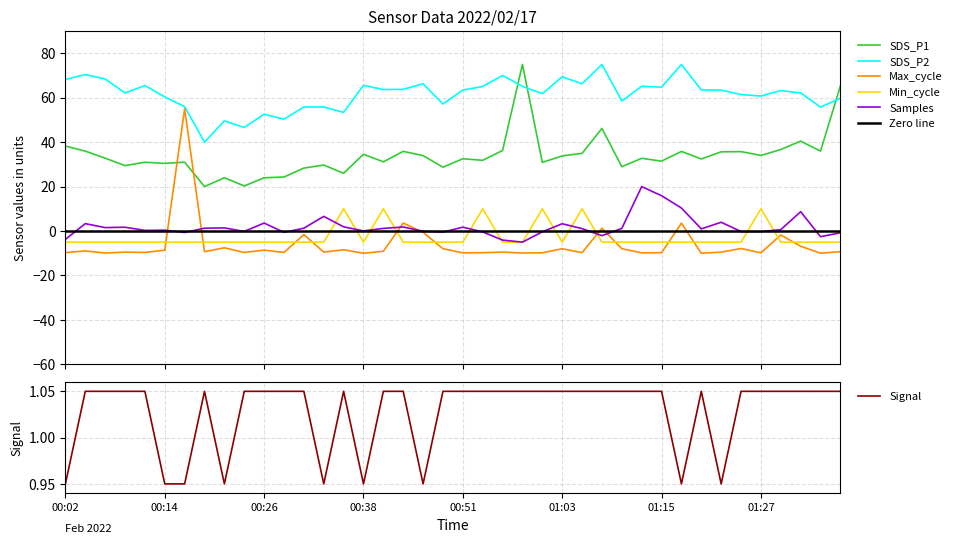

Does the chart display data point markers on the line(s)?

No